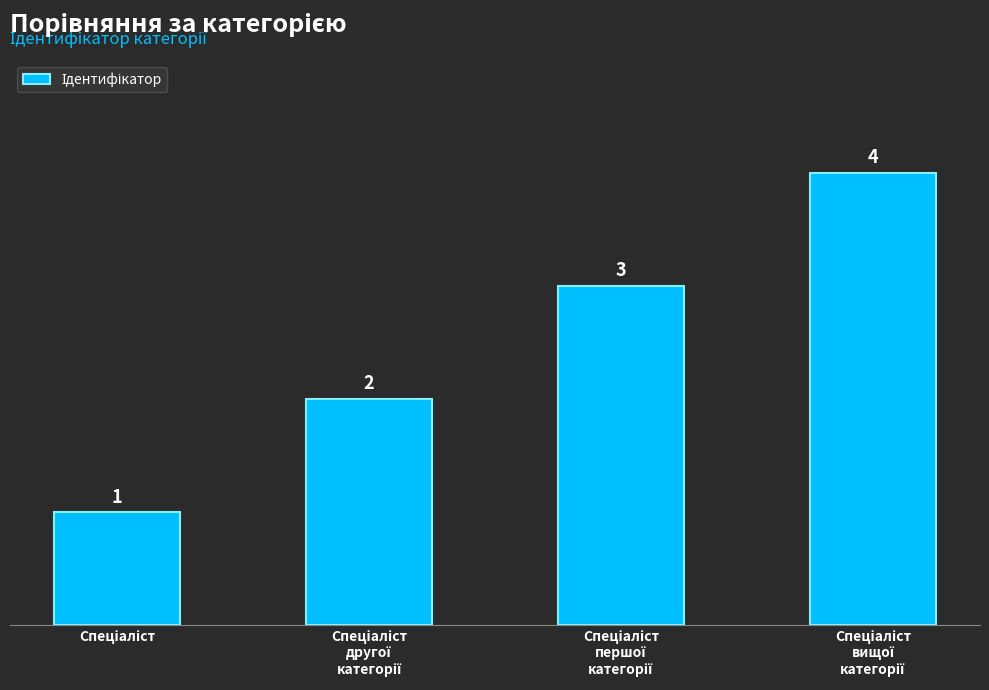

What is the value of the 3rd bar from the left?

3